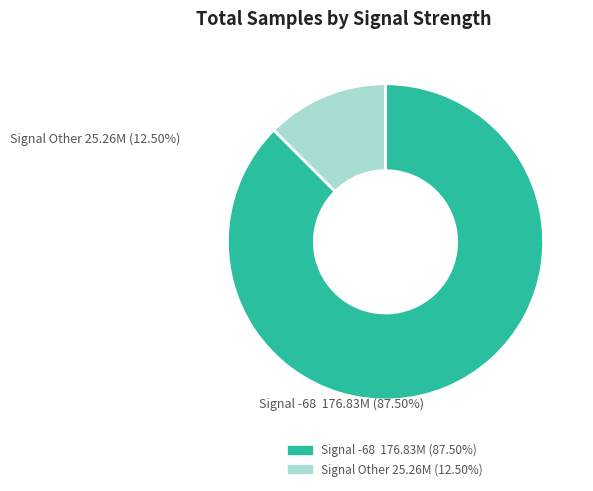

Count the number of slices in the pie.

2